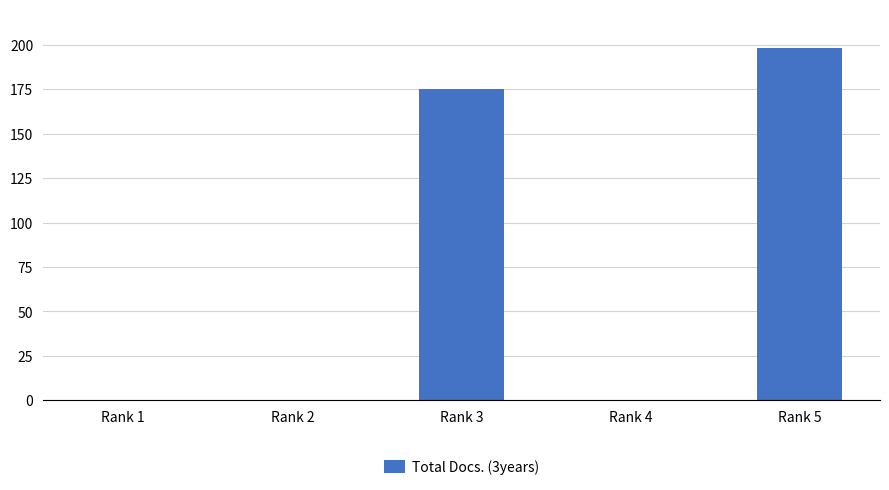

What is the greatest value displayed?

198